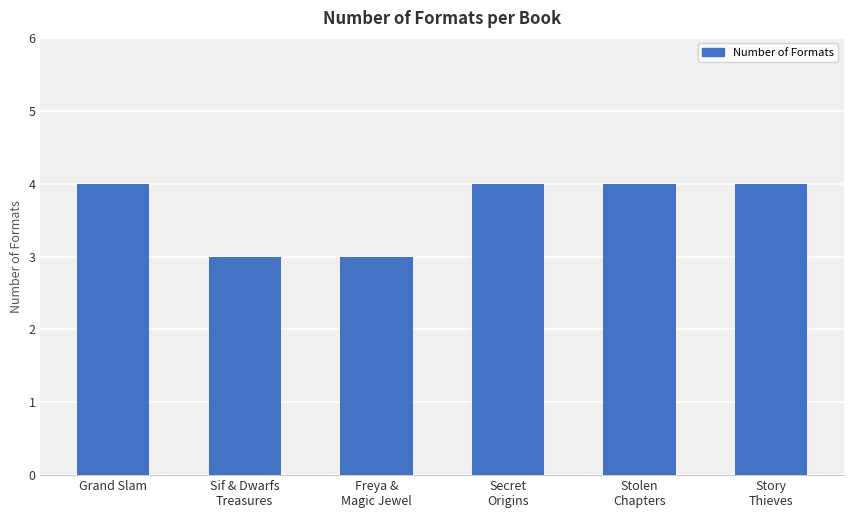

Between Sif & Dwarfs
Treasures and Secret
Origins, which is larger?

Secret
Origins